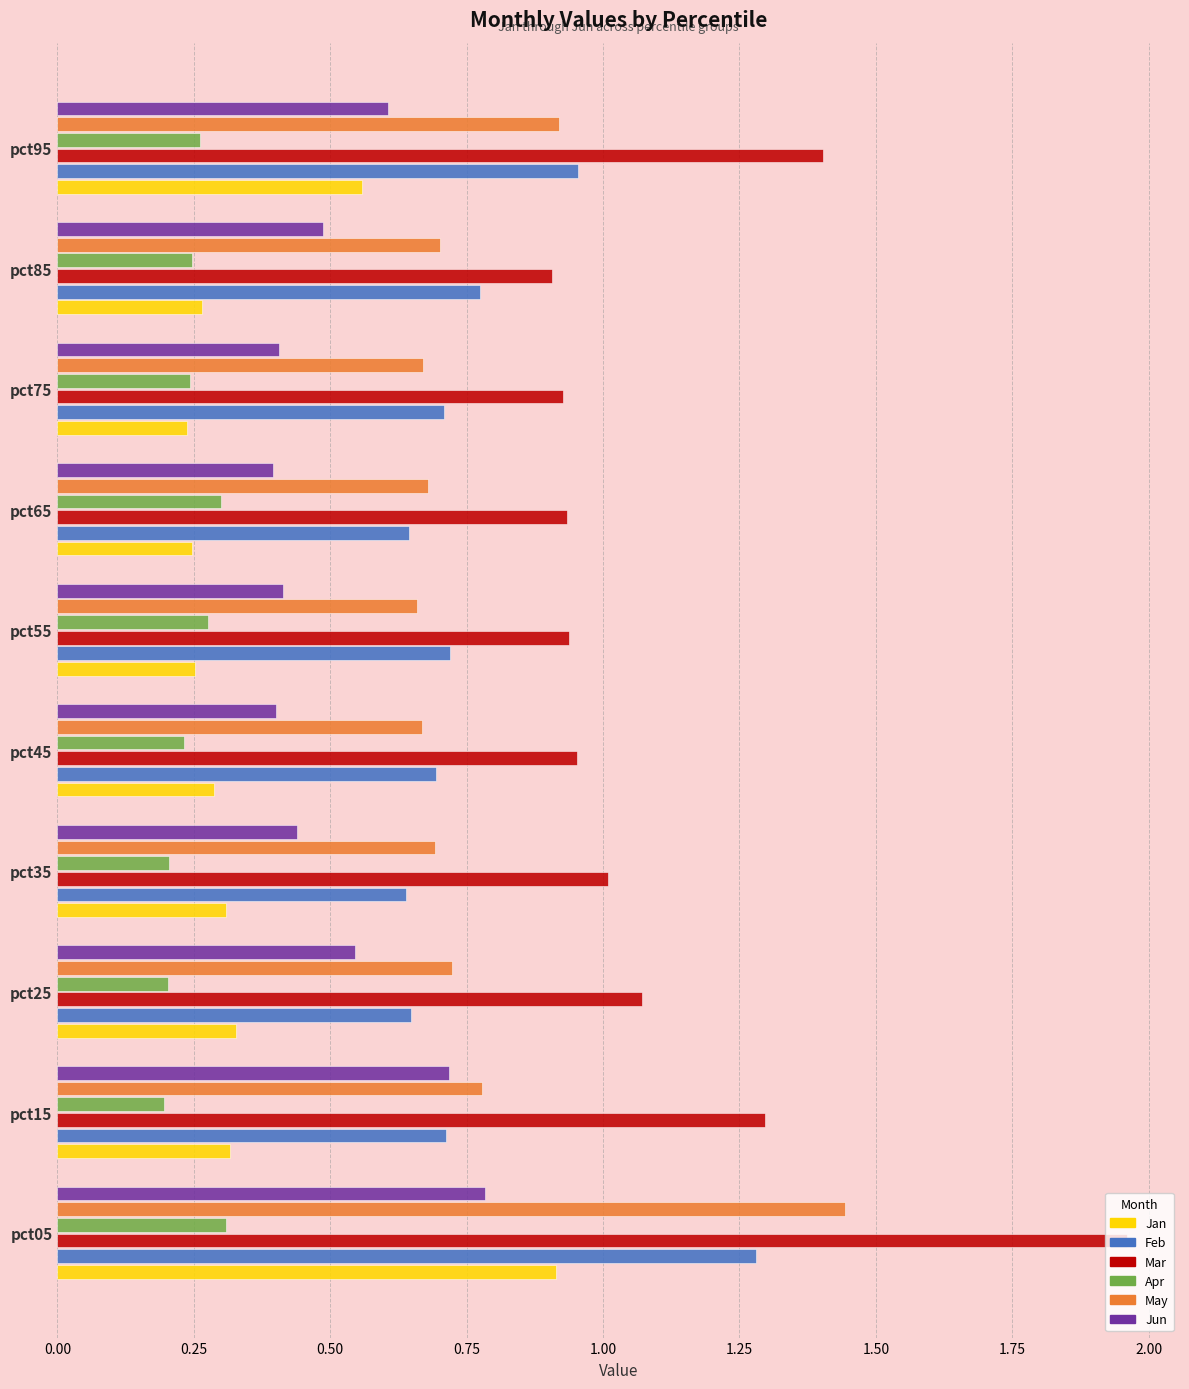

Rank the series by their maximum value, from highest to lowest.

Mar, May, Feb, Jan, Jun, Apr